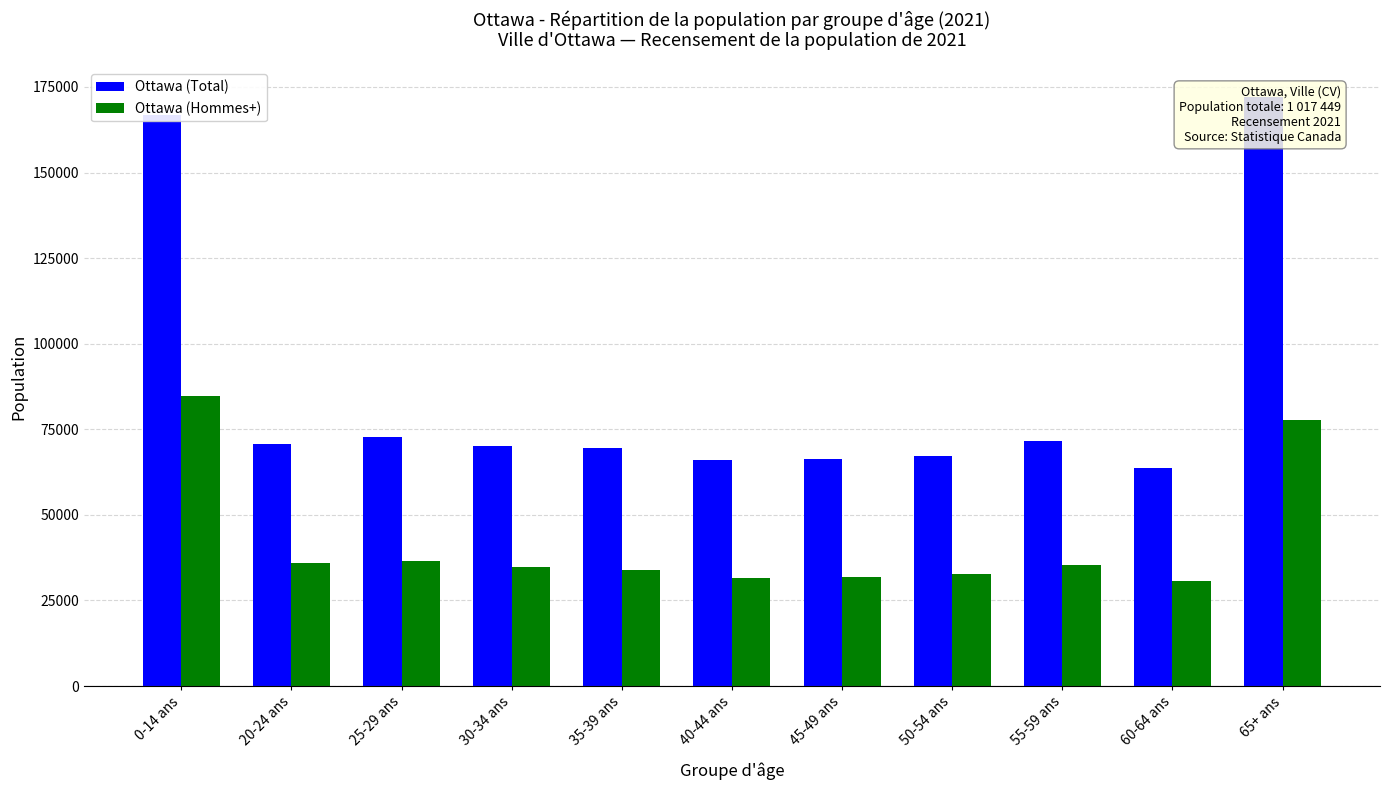

What is the total value across all series at 60-64 ans?

94505